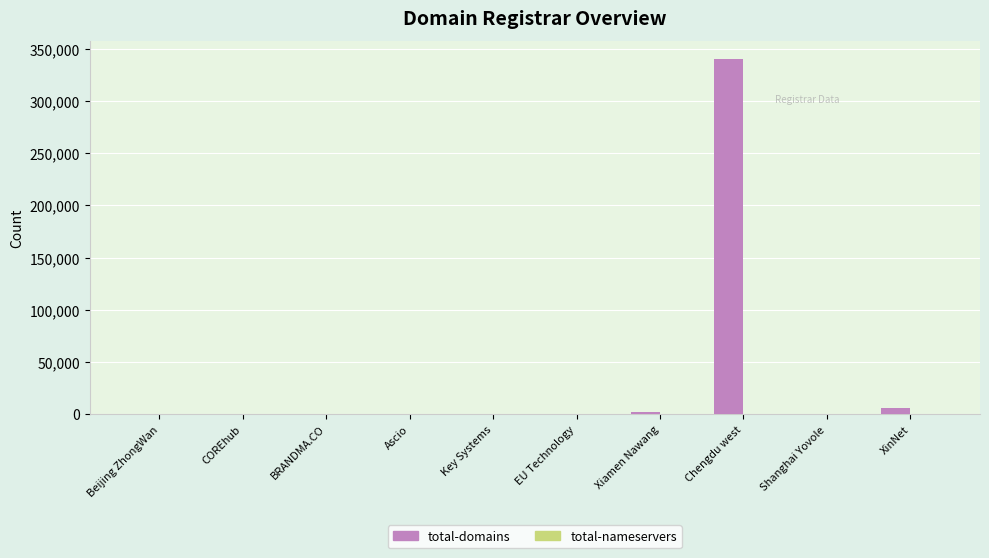

Between Key Systems and Chengdu west, which series saw the biggest shift?

total-domains